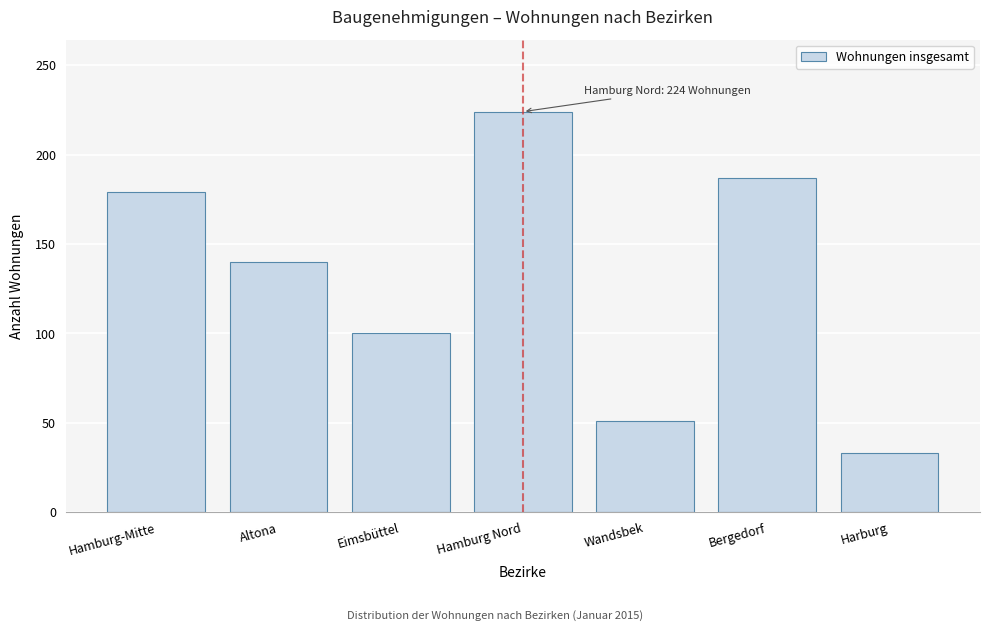

Reading left to right, what are all the values shown in this chart?

Hamburg-Mitte=179	Altona=140	Eimsbüttel=100	Hamburg Nord=224	Wandsbek=51	Bergedorf=187	Harburg=33